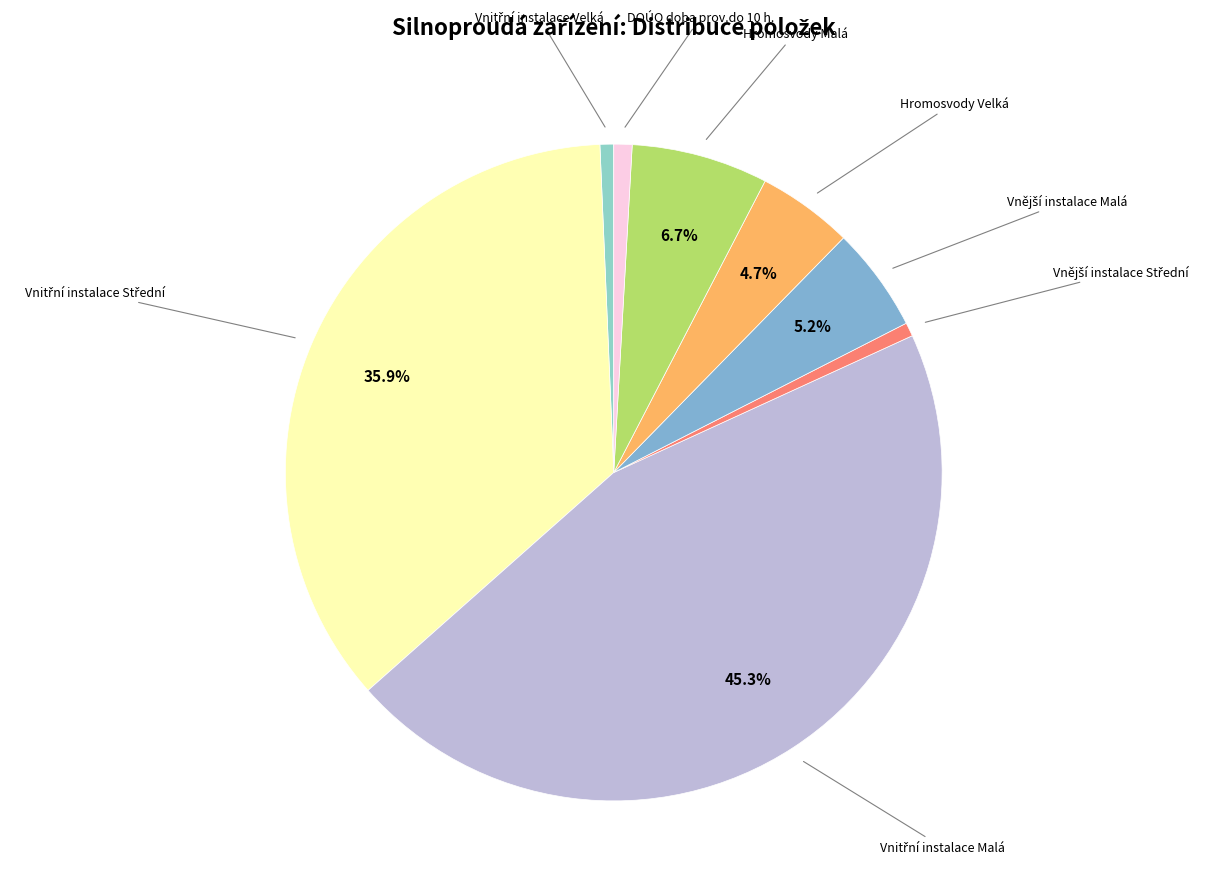

Does any single category account for the majority?

No